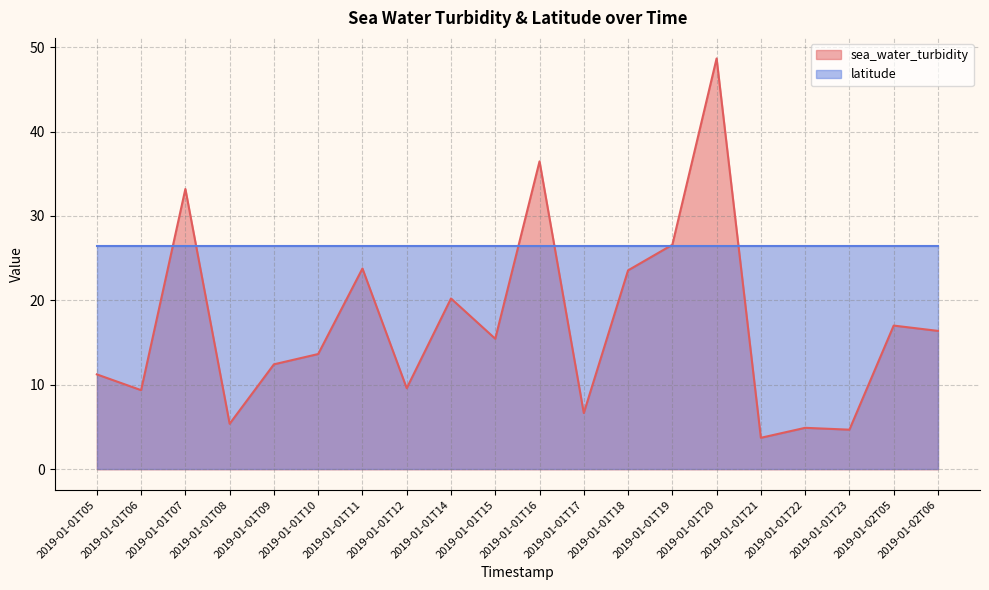

Rank the categories by value from lowest to highest.

2019-01-01T21, 2019-01-01T23, 2019-01-01T22, 2019-01-01T08, 2019-01-01T17, 2019-01-01T06, 2019-01-01T12, 2019-01-01T05, 2019-01-01T09, 2019-01-01T10, 2019-01-01T15, 2019-01-02T06, 2019-01-02T05, 2019-01-01T14, 2019-01-01T18, 2019-01-01T11, 2019-01-01T19, 2019-01-01T07, 2019-01-01T16, 2019-01-01T20